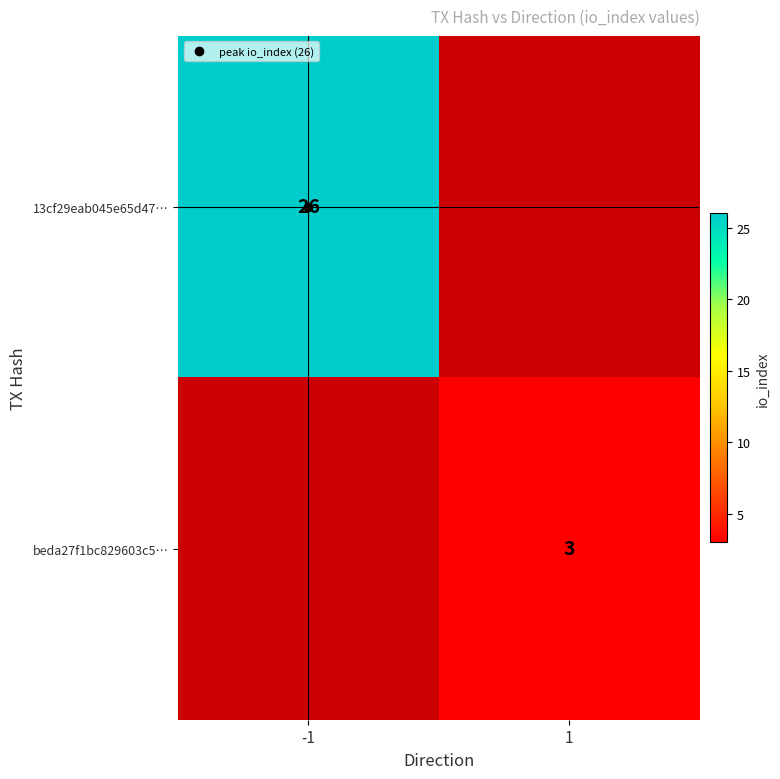

At which label is 13cf29eab045e65d47… closest to 13?

-1